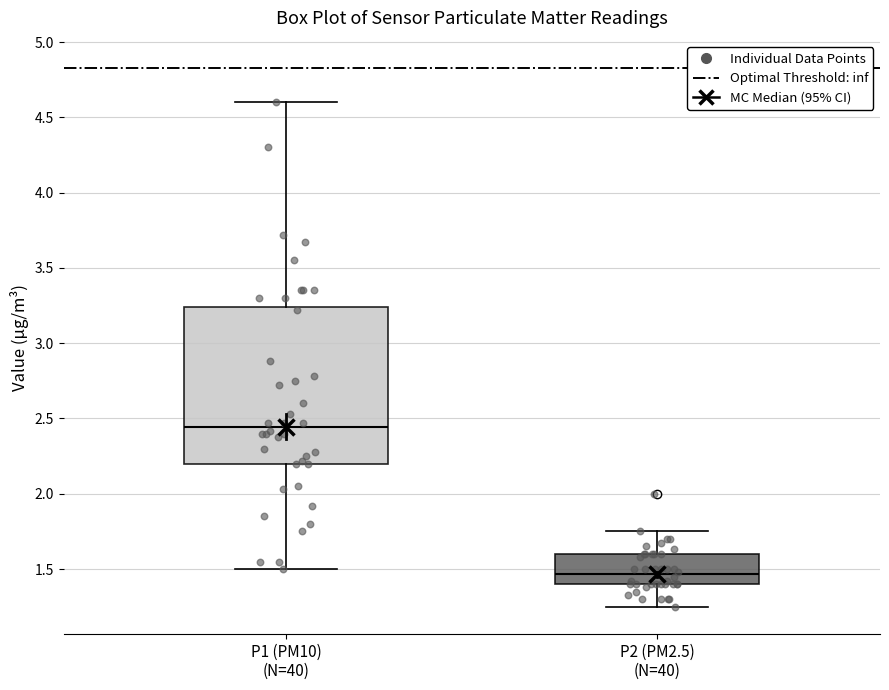

Which box's median line is the lowest?

P2 (PM2.5) (N=40)